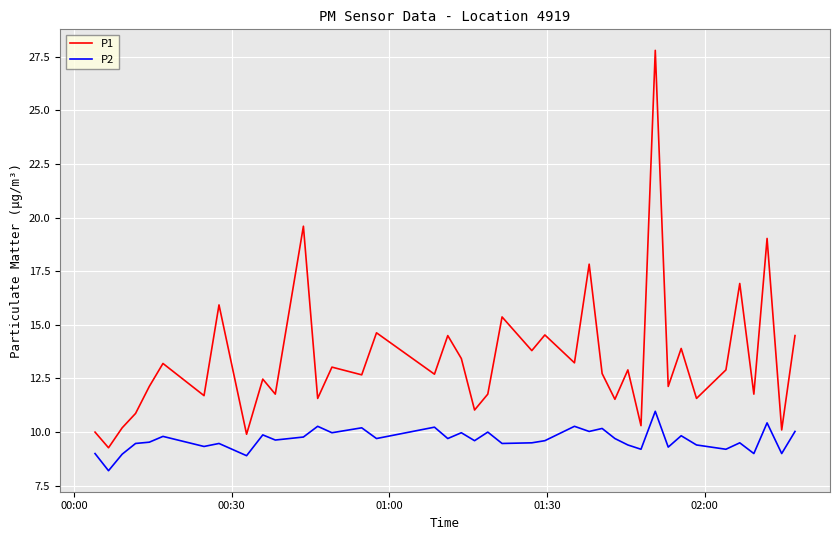

Which series has the largest total across all categories?

P1